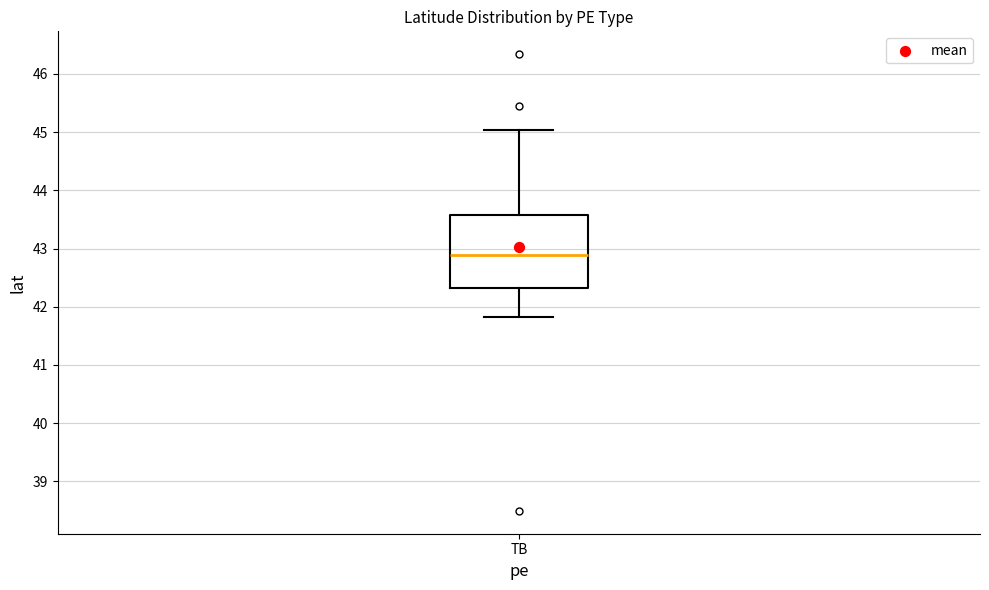

Transcribe this box plot: give where the median line is, the range the box spans, and where the two whiskers end, as read against the y-axis. The values are not printed on the chart, so give them approximately, as read against the axis.

median 42.9, box 42.3 to 43.6, whiskers 41.8 to 45.0